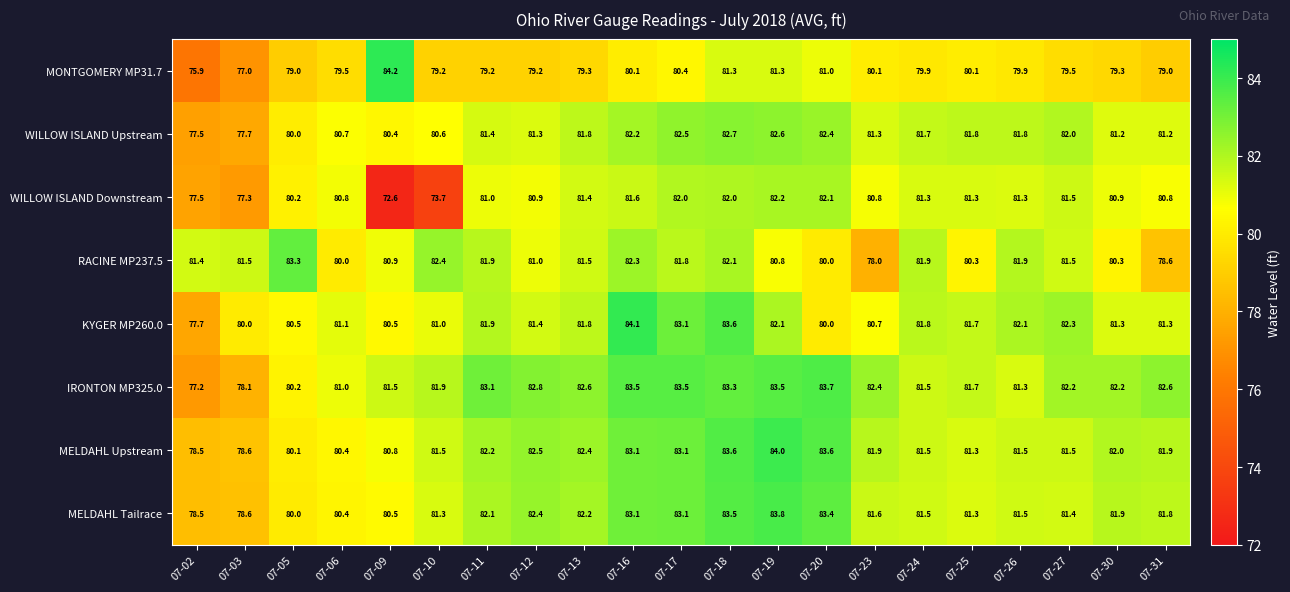

At which label does IRONTON MP325.0 reach its minimum?

07-02